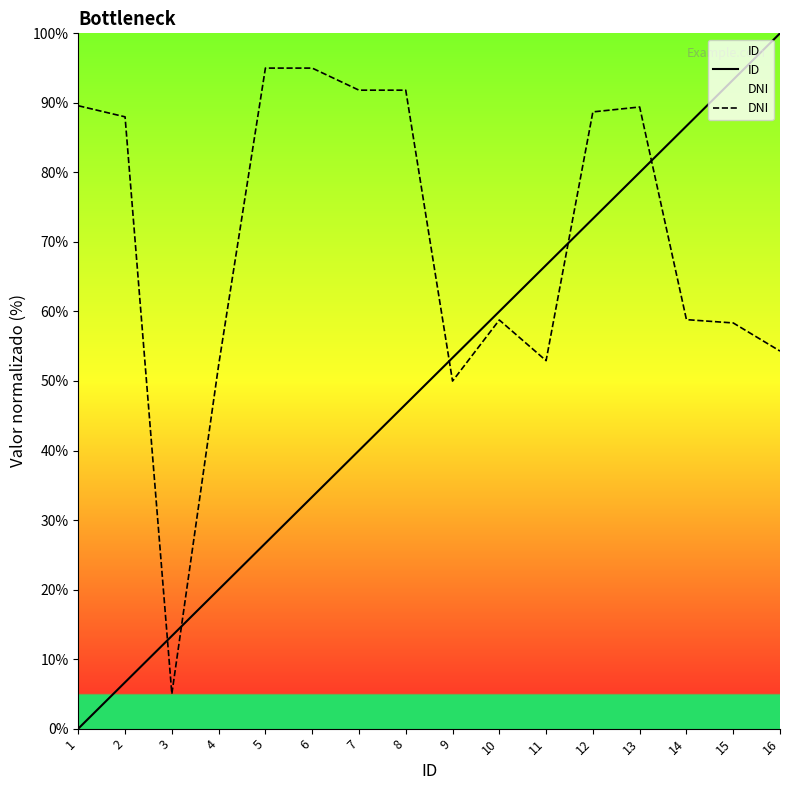

True or false: ID has a value of 100.0 at 16.

True